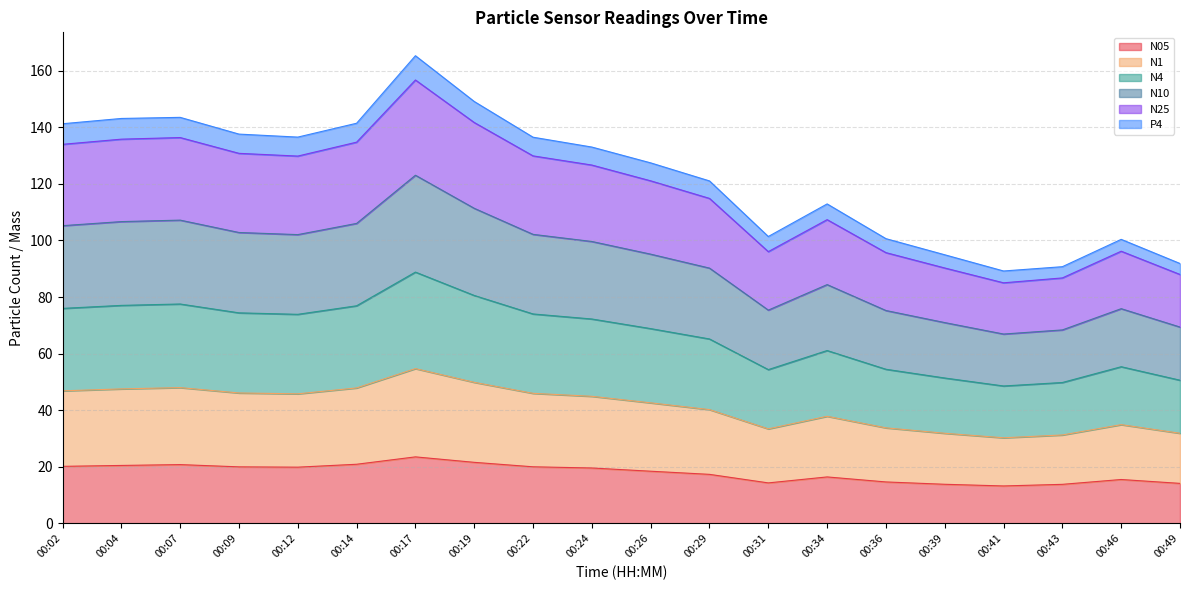

What is the total value across all series at 00:12?

136.6